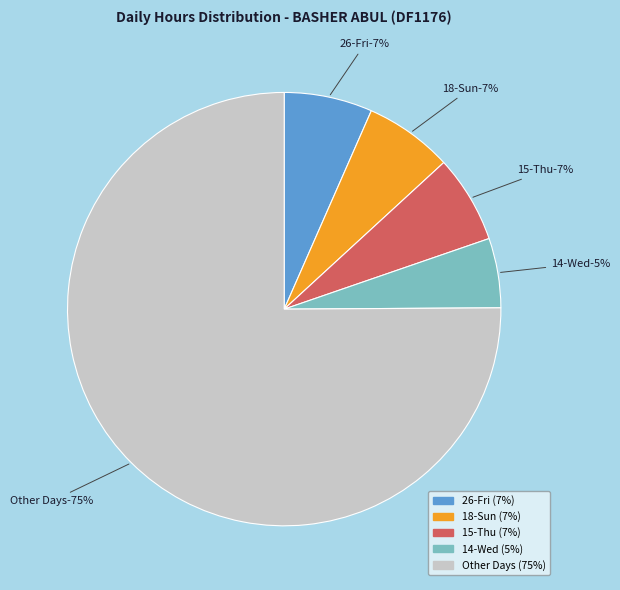

Is 6-Tue the majority of the pie?

No